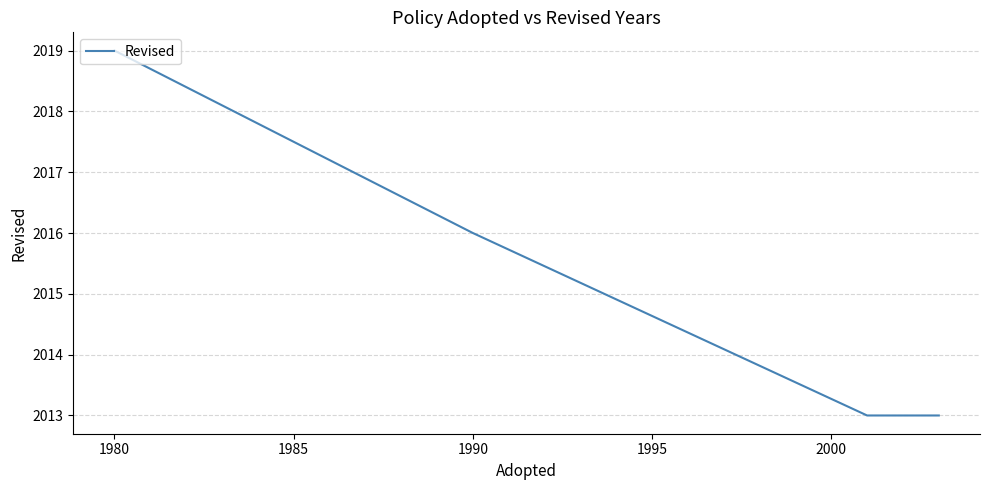

True or false: the data has more than 2 interior local peaks.

False